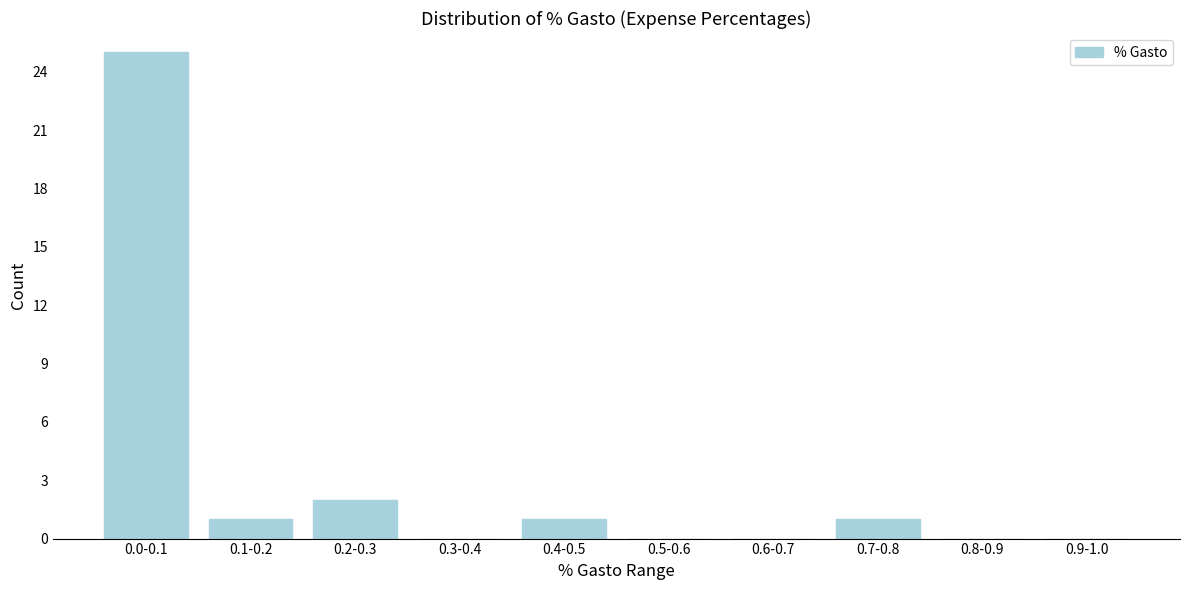

Reading left to right, transcribe all the data shown in this chart.

0.0-0.1=25	0.1-0.2=1	0.2-0.3=2	0.3-0.4=0	0.4-0.5=1	0.5-0.6=0	0.6-0.7=0	0.7-0.8=1	0.8-0.9=0	0.9-1.0=0